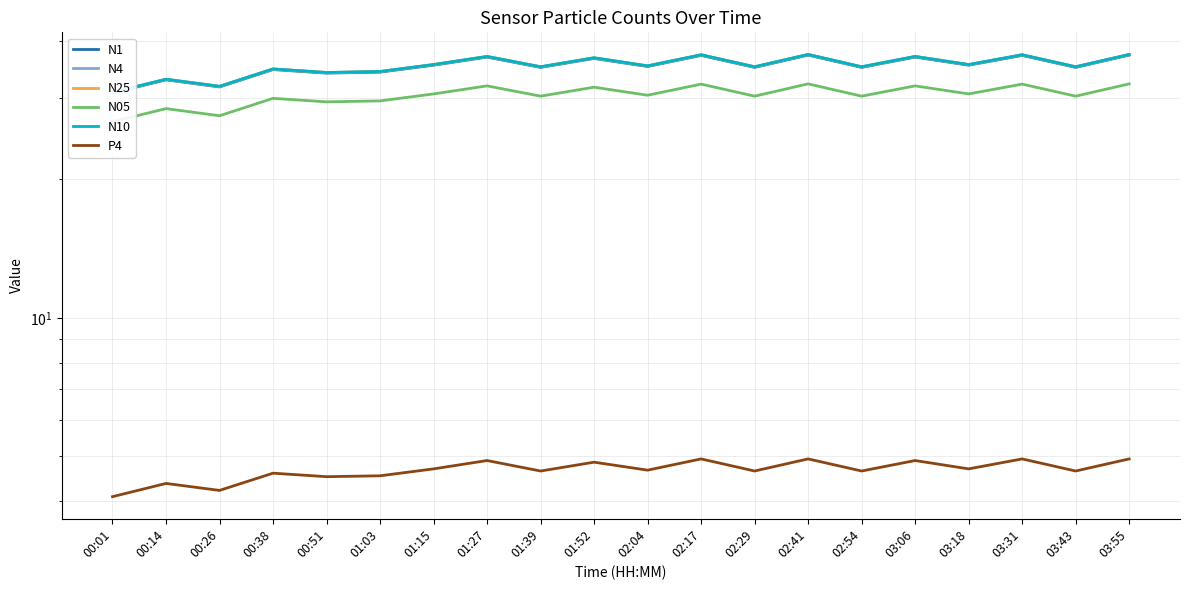

At which category is the sum across all series the highest?

02:41